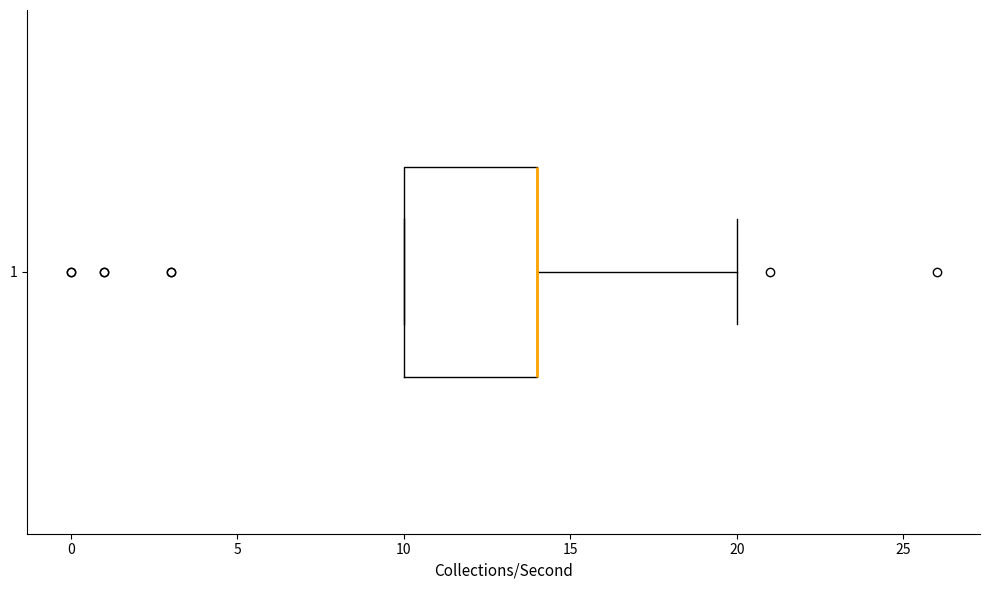

Read this box plot against the x-axis: the position of the median line, the range covered by the box, and the ends of both whiskers. The values are not printed on the chart, so give them approximately, as read against the axis.

median 14 (drawn on the box's right edge), box 10 to 14, whiskers 10 to 20